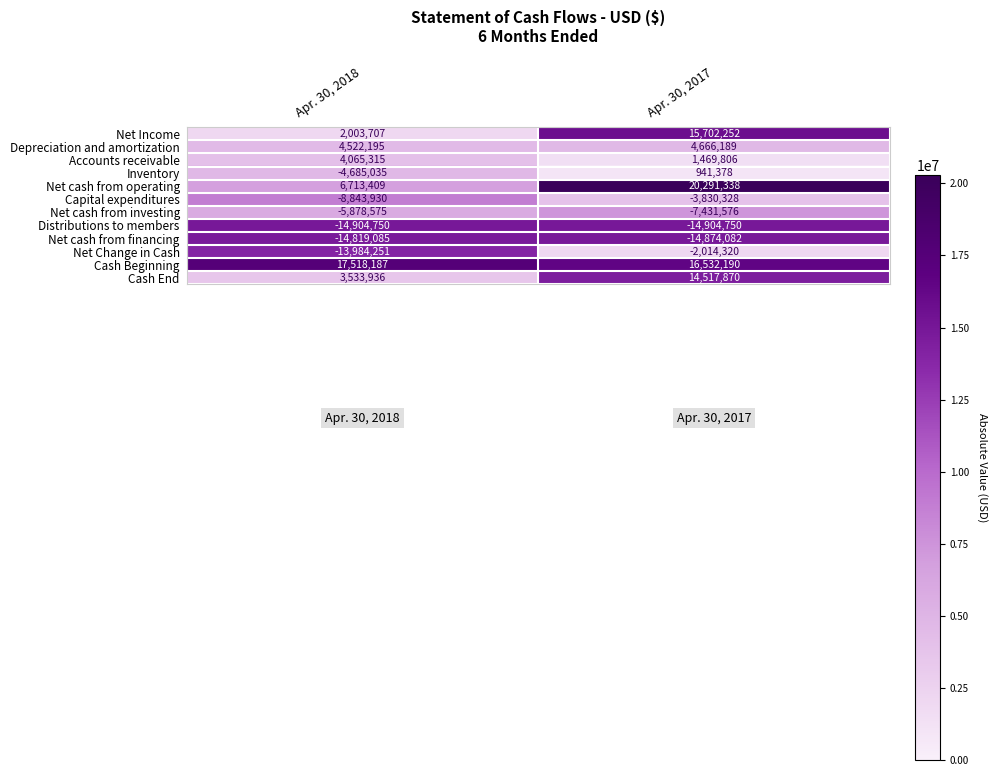

Between Apr. 30, 2018 and Apr. 30, 2017, which series saw the biggest shift?

Net Income